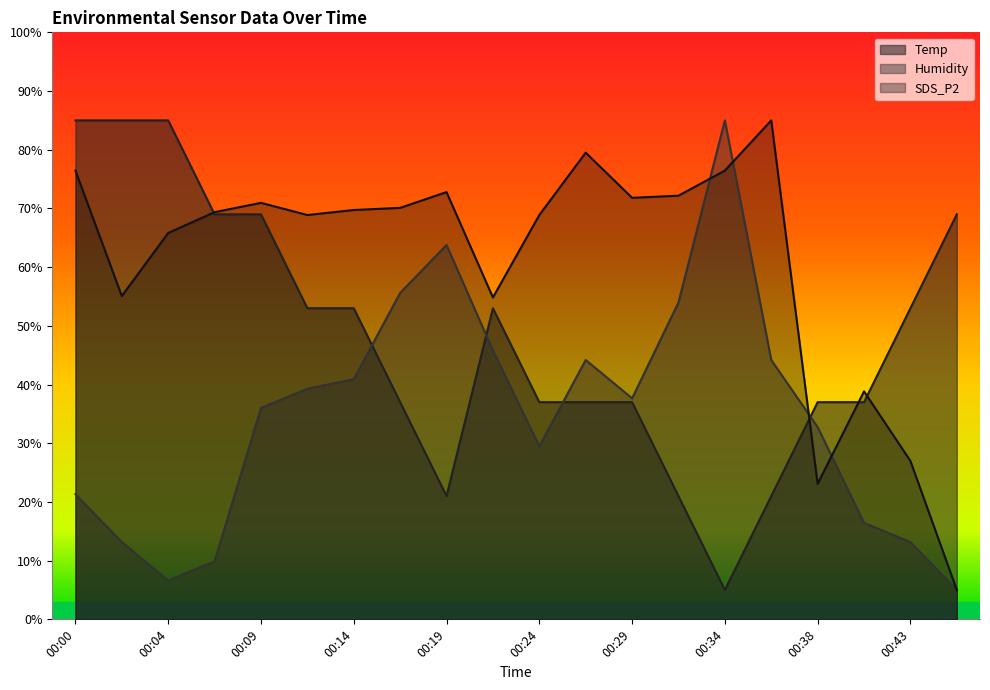

In SDS_P2, how many points are lower than both neighbors (excluding endpoints)?

5